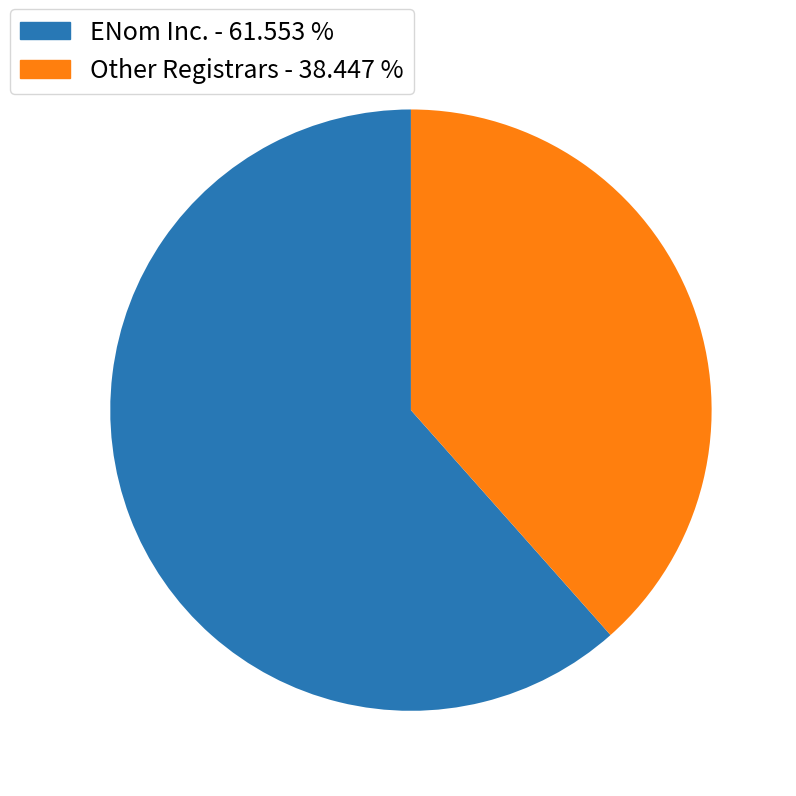

Combined, do Other Registrars - 38.447 % and ENom Inc. - 61.553 % account for over 50%?

Yes